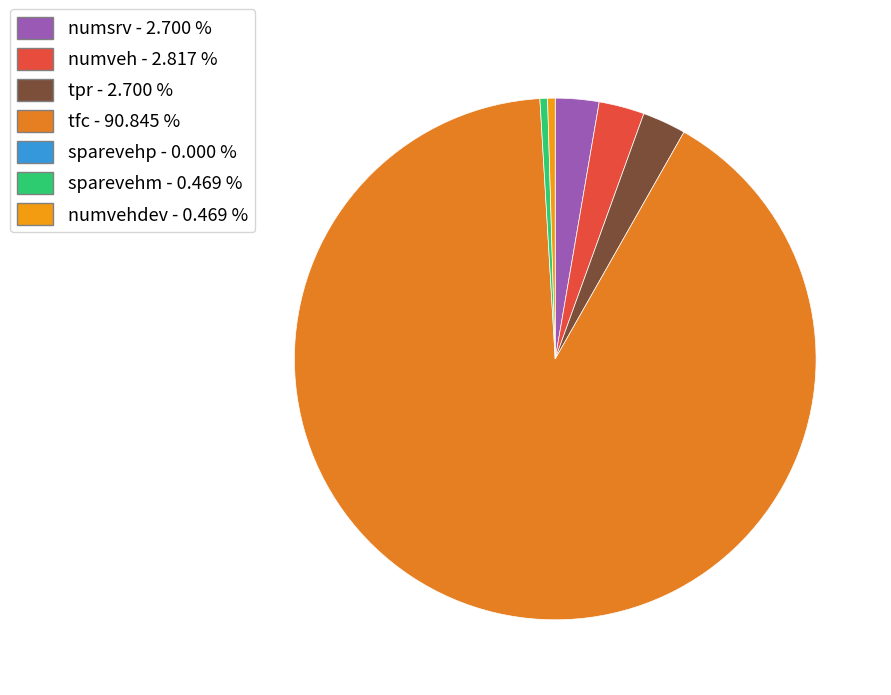

How many slices are in this pie chart?

6